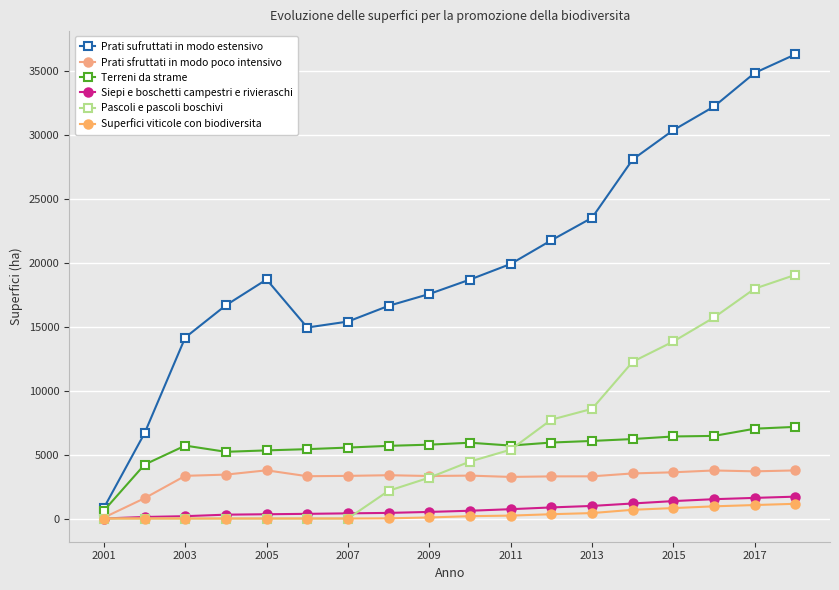

How many lines are shown in the chart?

6